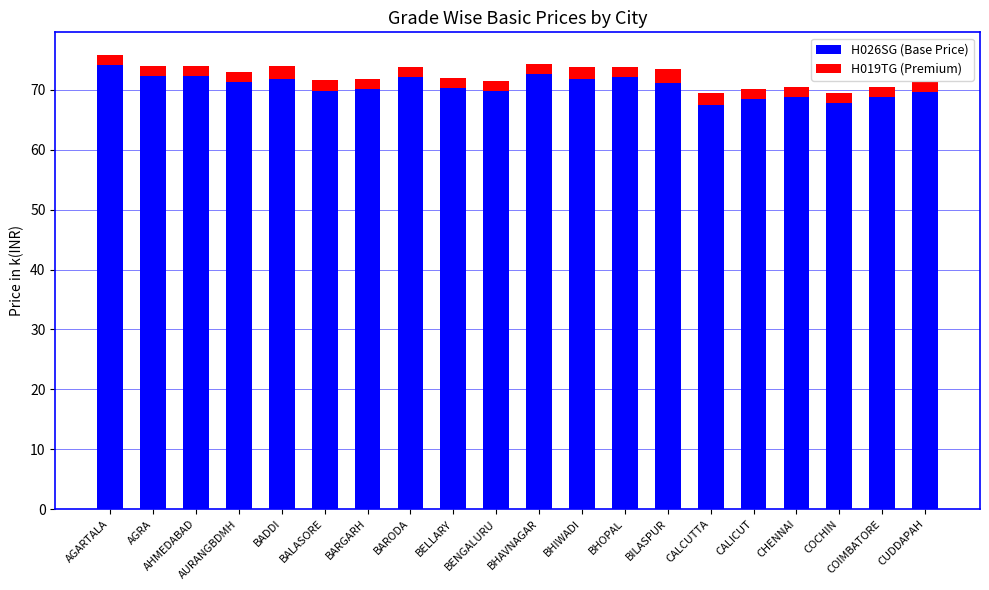

What is the maximum value for H026SG (Base Price)?

74.1